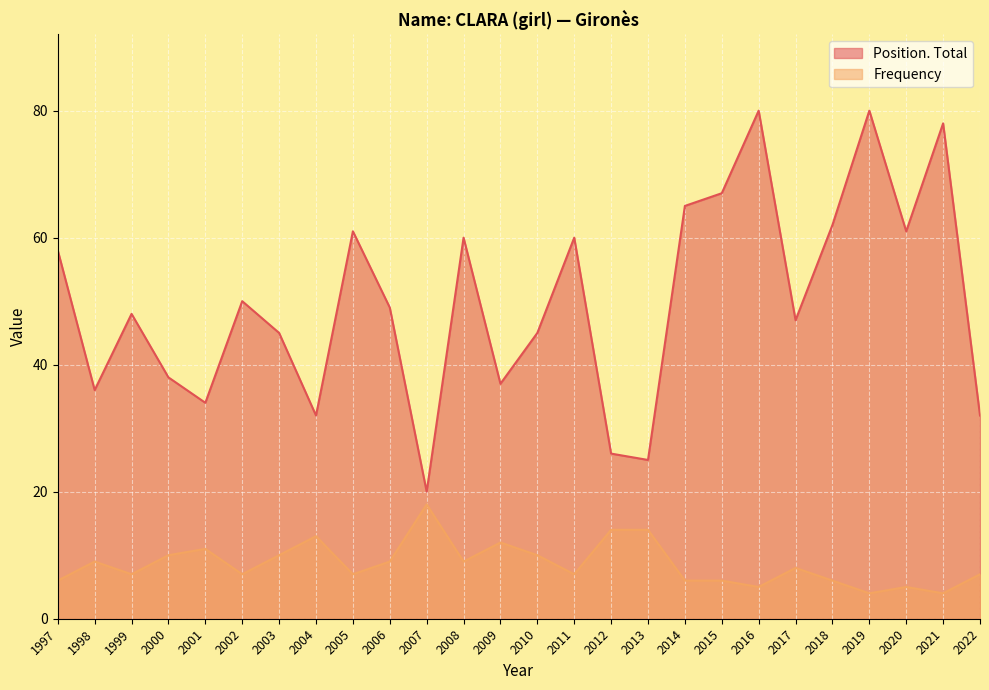

What is the difference between the maximum and minimum values in the Frequency series?

14